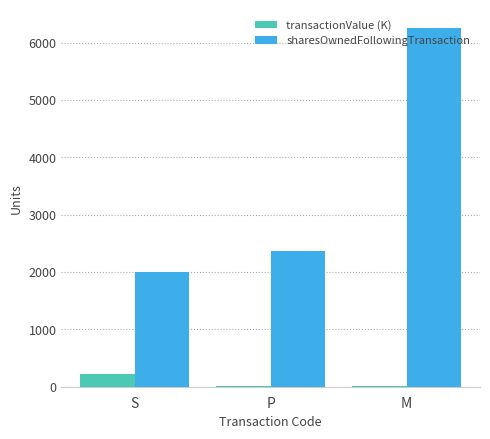

What is the difference between the sharesOwnedFollowingTransaction values at M and S?

4257.0